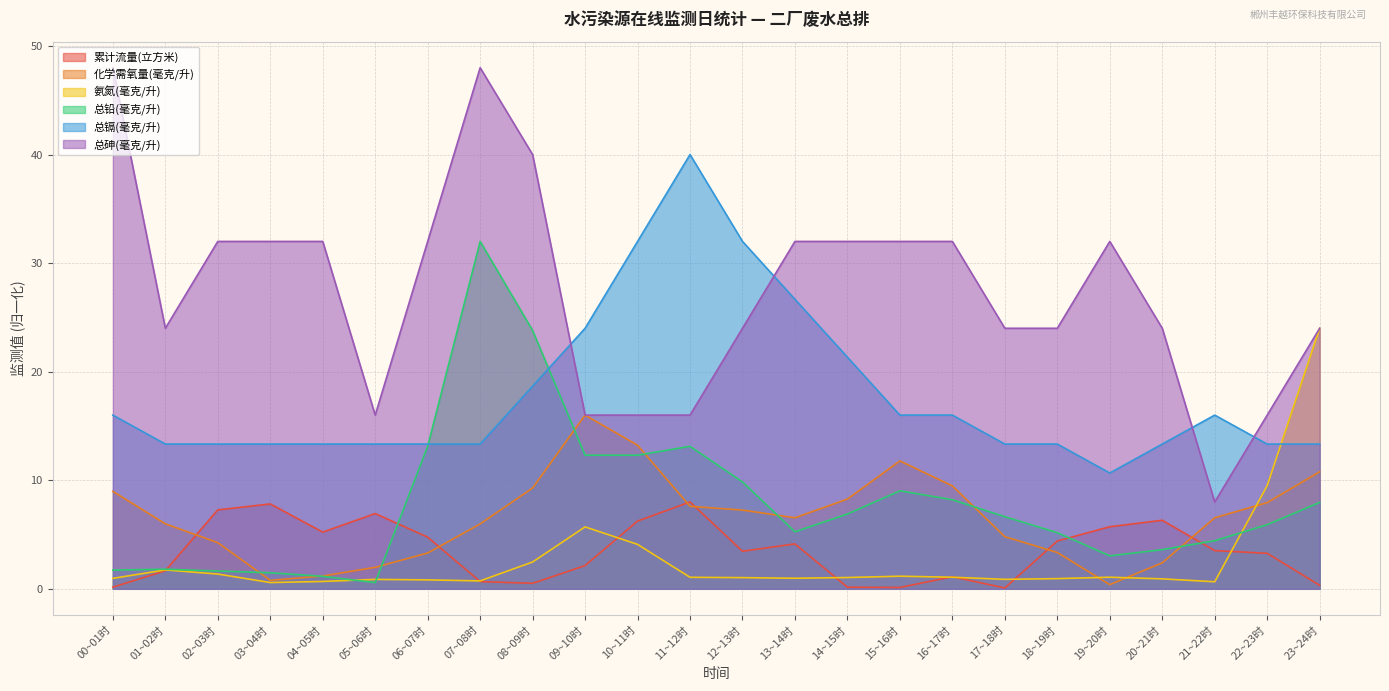

True or false: 总镉(毫克/升) and 累计流量(立方米) cross at least once.

False